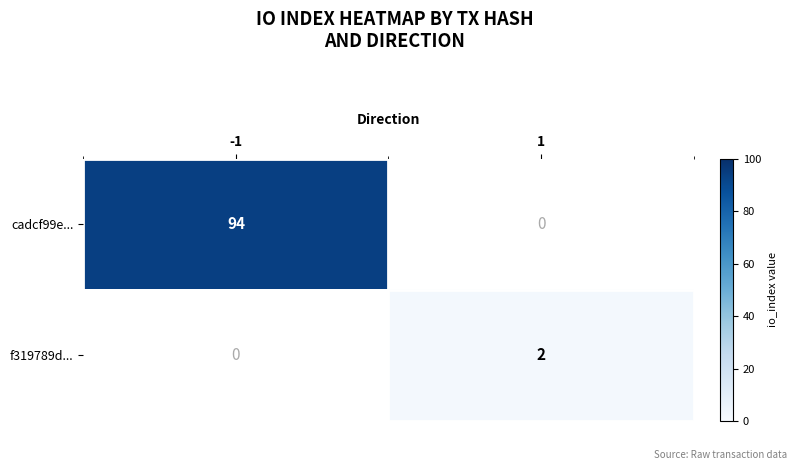

The value of f319789d... at 1 is 2. True or false?

True